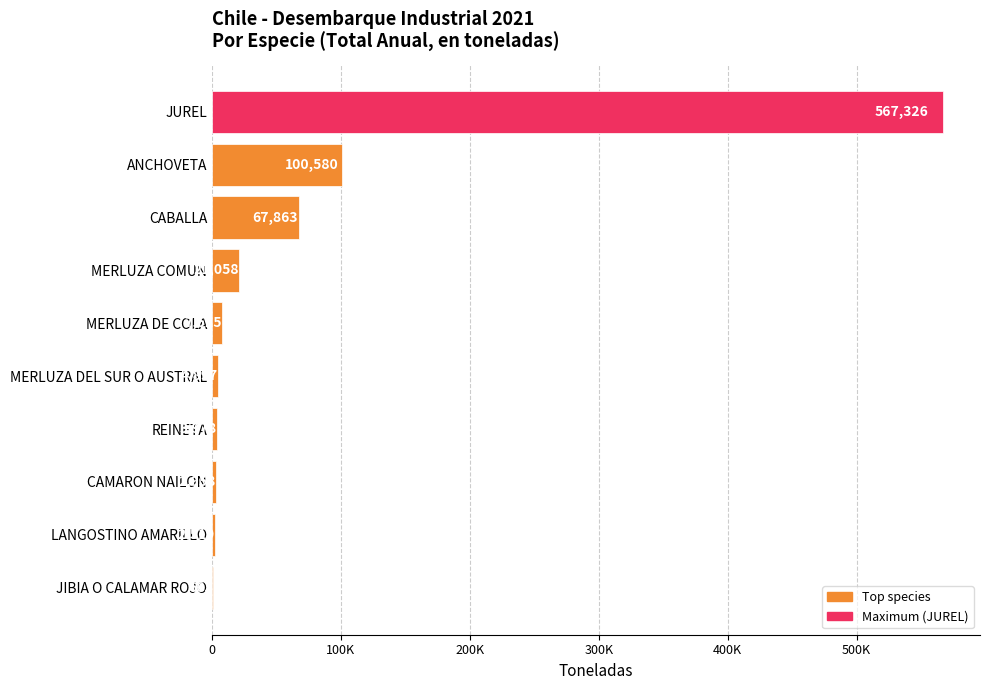

What is the difference between the maximum and second lowest values?

564807